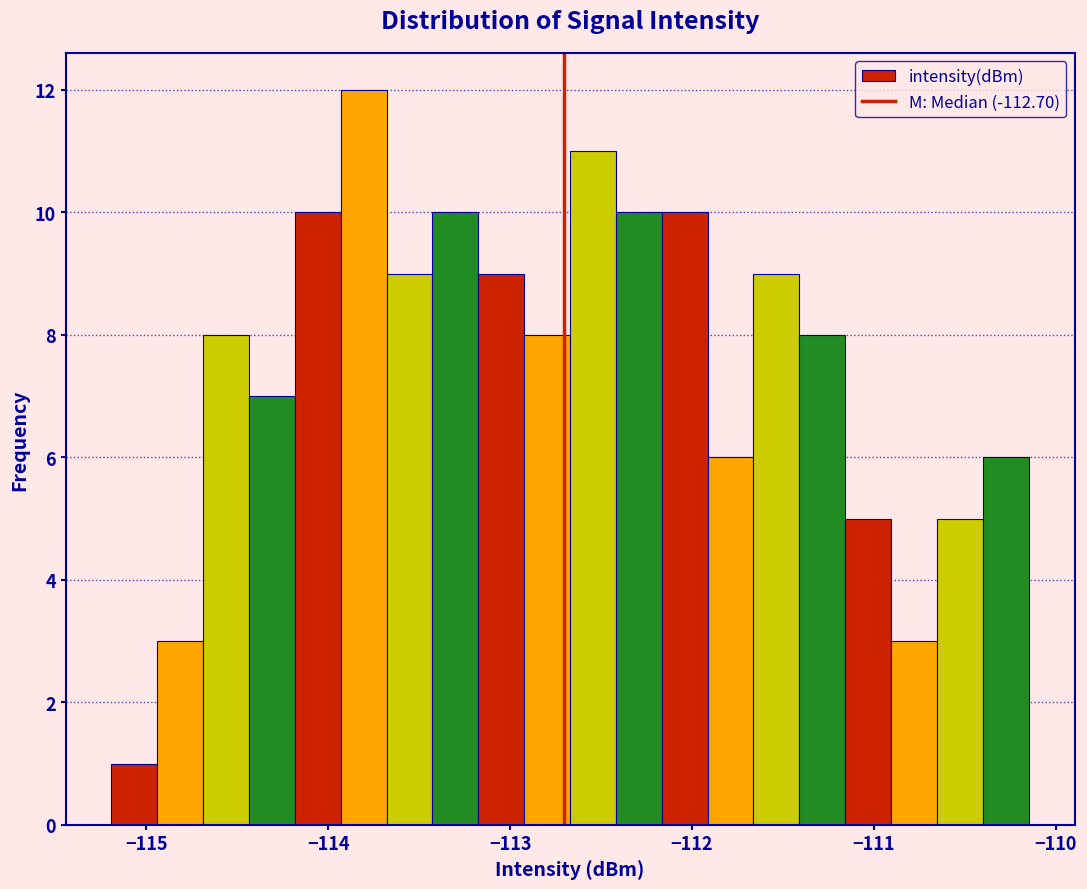

Around what value on the x-axis is the tallest bar? Give the approximate position of its centre, as read against the axis.

-113.8